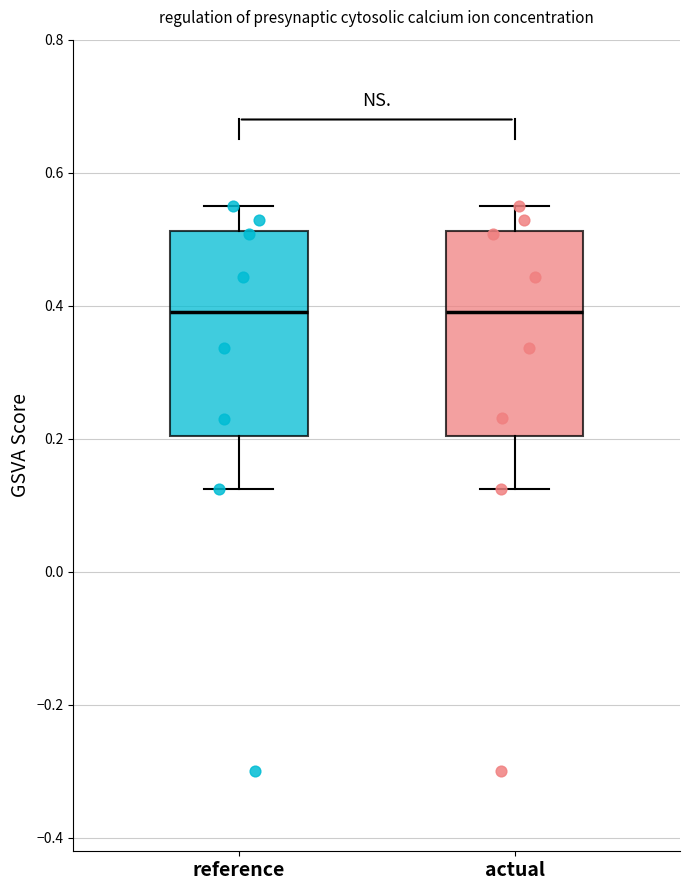

Where does the median line of the box for reference sit on the y-axis? The values are not printed on the chart, so give them approximately, as read against the axis.

0.40